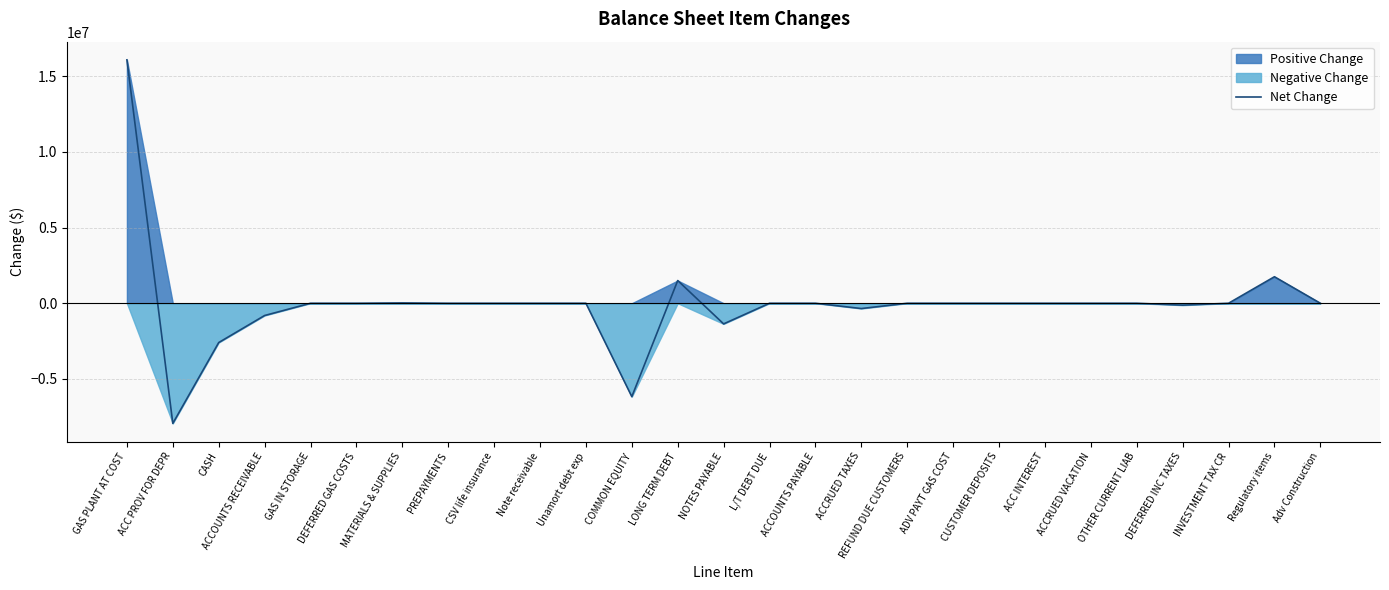

The value at DEFERRED GAS COSTS is 12674871. True or false?

False